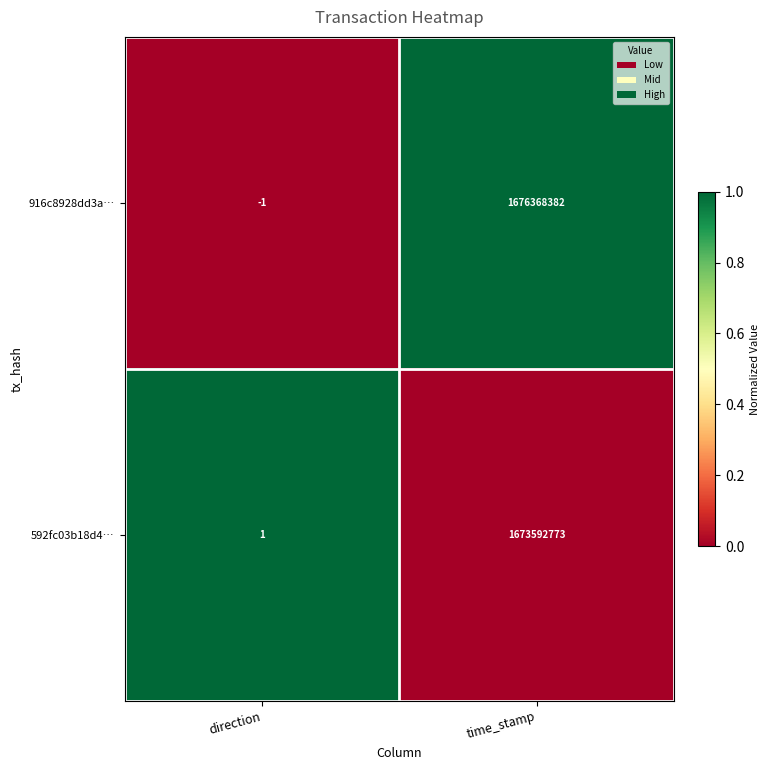

What is the greatest value displayed?

1676368382